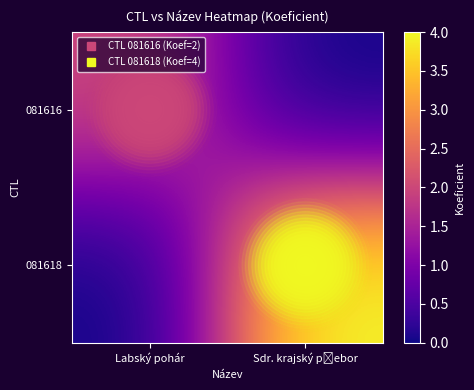

At Labský pohár, list the series in order from largest to smallest.

row_0, row_1